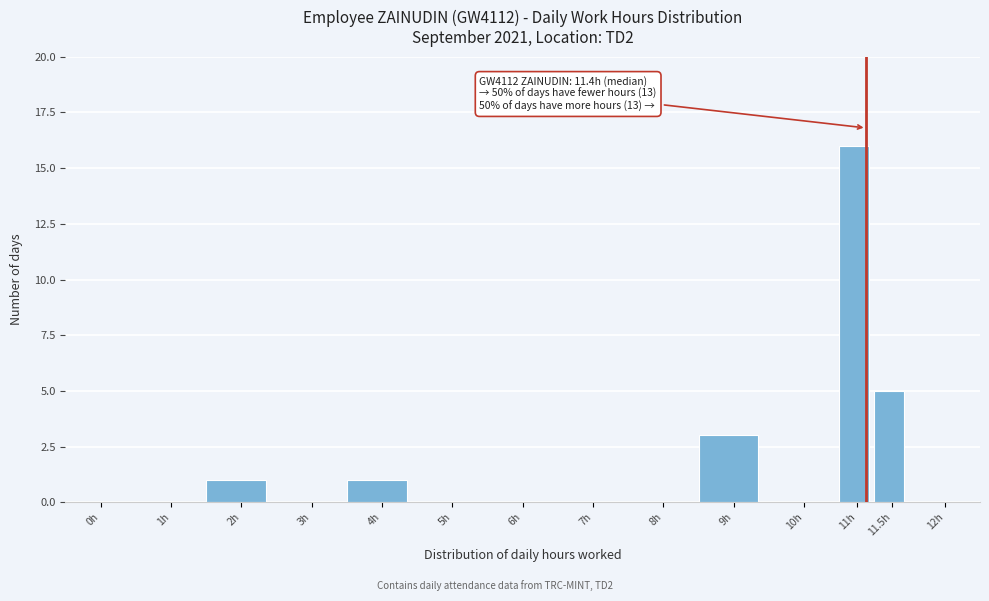

Reading right to left, what are all the values shown in this chart?

12h=0	11.5h=5	11h=16	10h=0	9h=3	8h=0	7h=0	6h=0	5h=0	4h=1	3h=0	2h=1	1h=0	0h=0